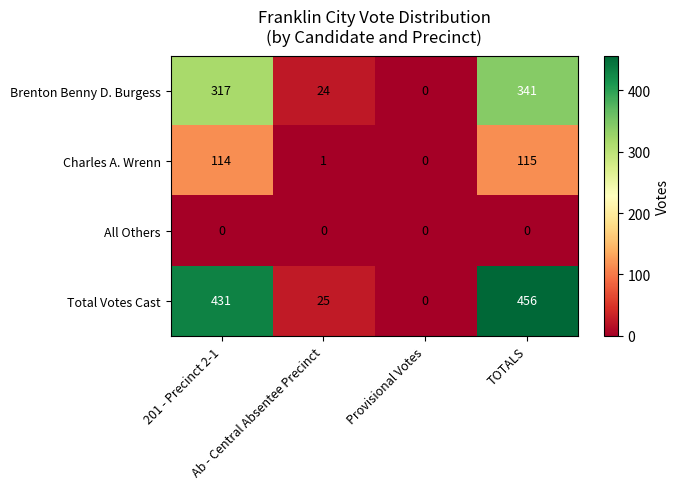

What is the difference between the second highest and minimum values in the Total Votes Cast series?

431